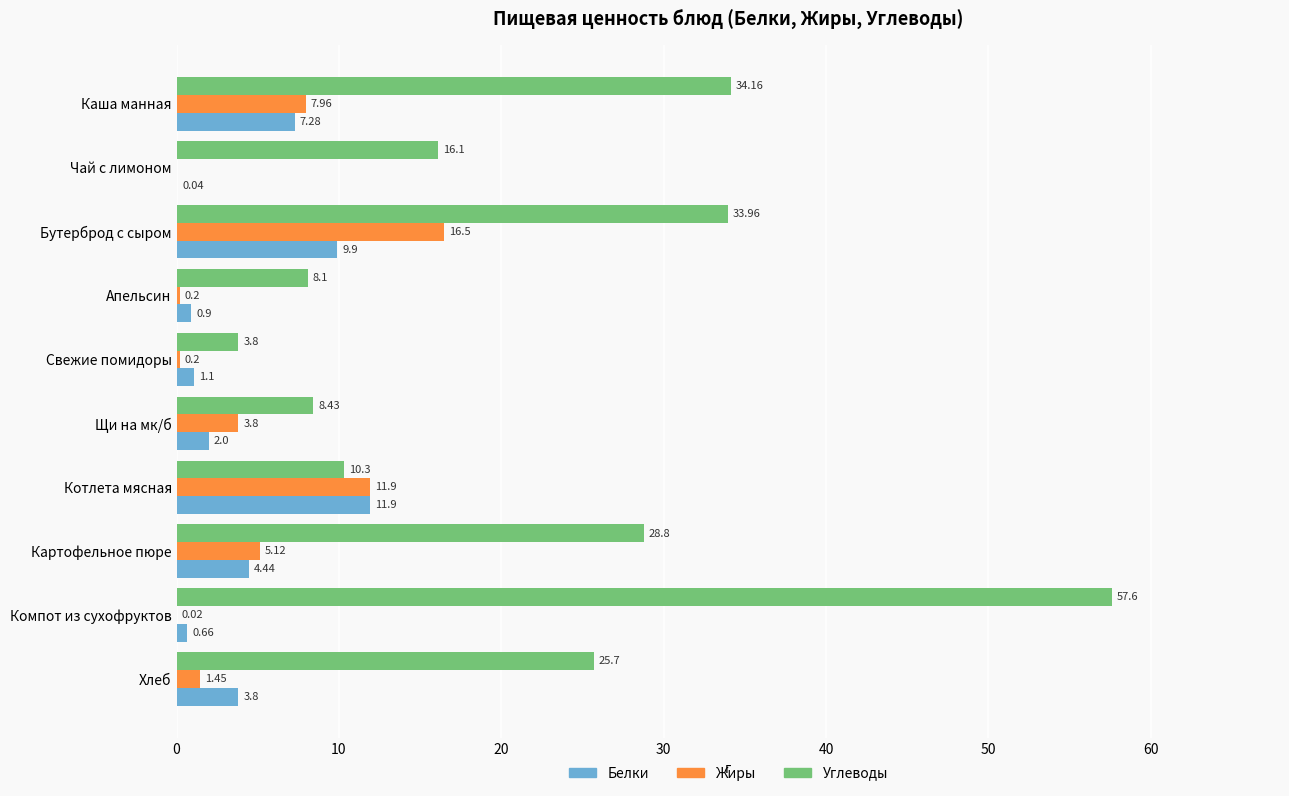

What are all the series names shown in the legend?

Белки, Жиры, Углеводы